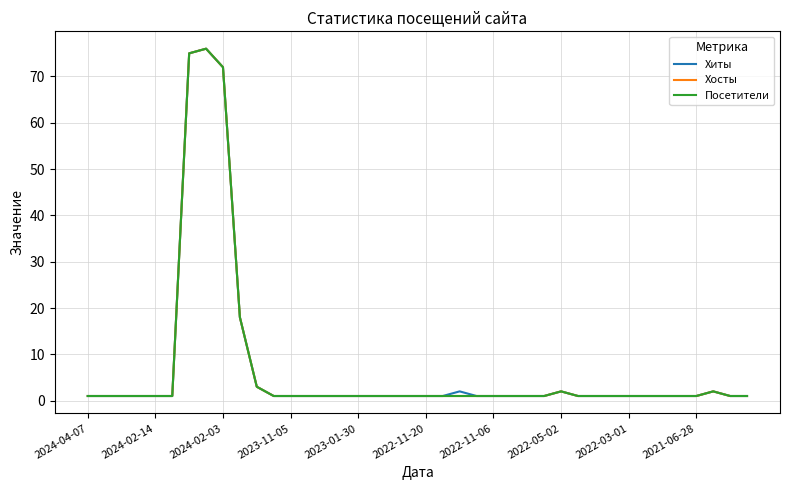

At how many categories does at least one series exceed 72?

2